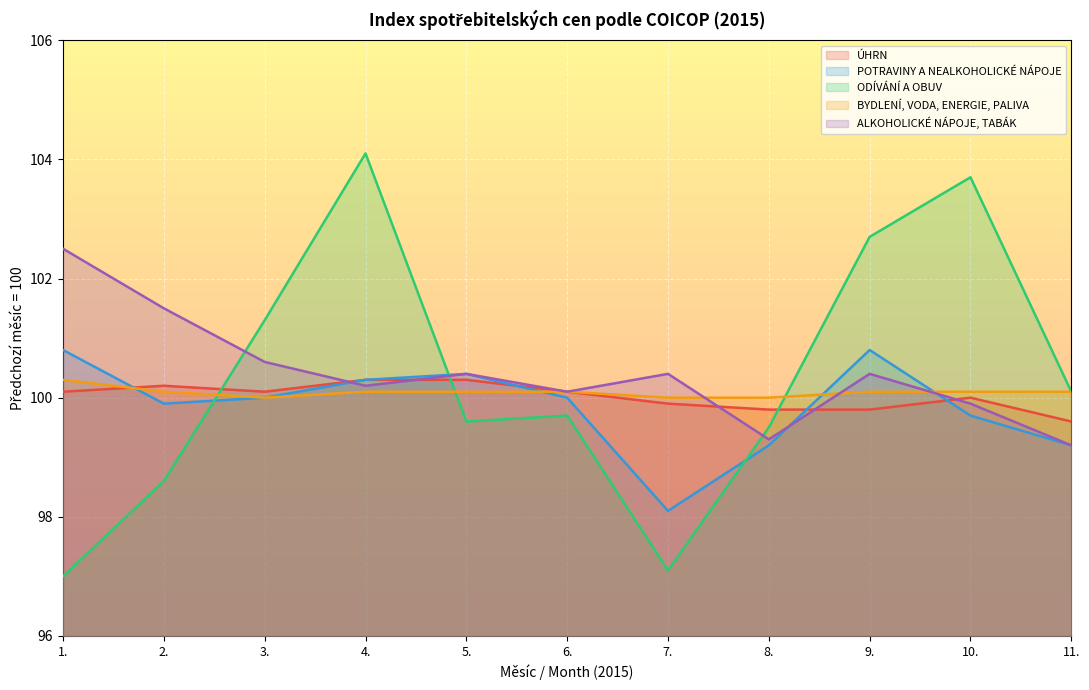

Reading left to right, extract all data points from this chart.

ÚHRN: 1.=100.1	2.=100.2	3.=100.1	4.=100.3	5.=100.3	6.=100.1	7.=99.9	8.=99.8	9.=99.8	10.=100.0	11.=99.6
POTRAVINY A NEALKOHOLICKÉ NÁPOJE: 1.=100.8	2.=99.9	3.=100.0	4.=100.3	5.=100.4	6.=100.0	7.=98.1	8.=99.2	9.=100.8	10.=99.7	11.=99.2
ODÍVÁNÍ A OBUV: 1.=97.0	2.=98.6	3.=101.3	4.=104.1	5.=99.6	6.=99.7	7.=97.1	8.=99.5	9.=102.7	10.=103.7	11.=100.1
BYDLENÍ, VODA, ENERGIE, PALIVA: 1.=100.3	2.=100.1	3.=100.0	4.=100.1	5.=100.1	6.=100.1	7.=100.0	8.=100.0	9.=100.1	10.=100.1	11.=100.1
ALKOHOLICKÉ NÁPOJE, TABÁK: 1.=102.5	2.=101.5	3.=100.6	4.=100.2	5.=100.4	6.=100.1	7.=100.4	8.=99.3	9.=100.4	10.=99.9	11.=99.2